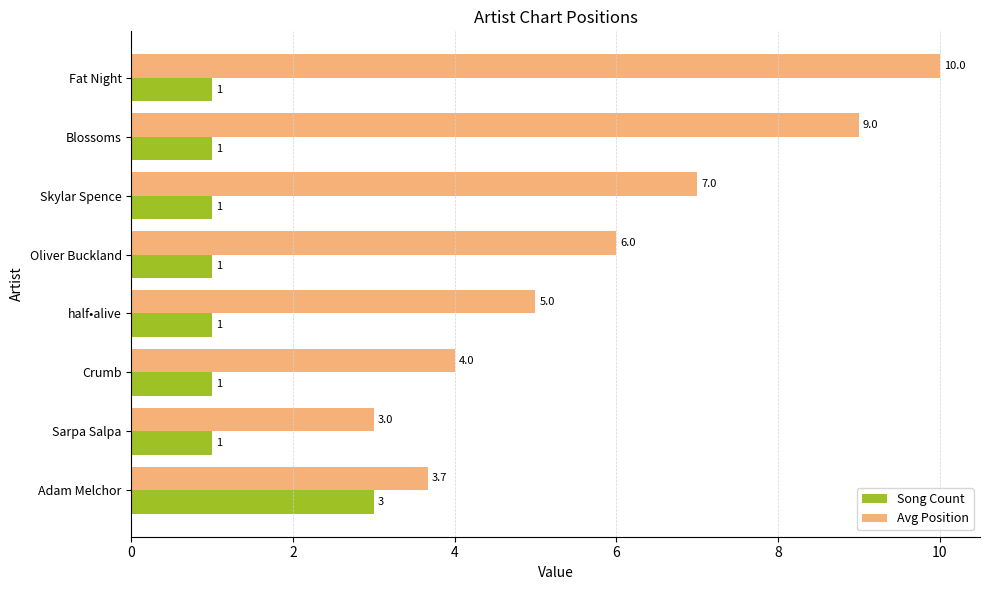

List the series in order of their peak value, lowest first.

Song Count, Avg Position